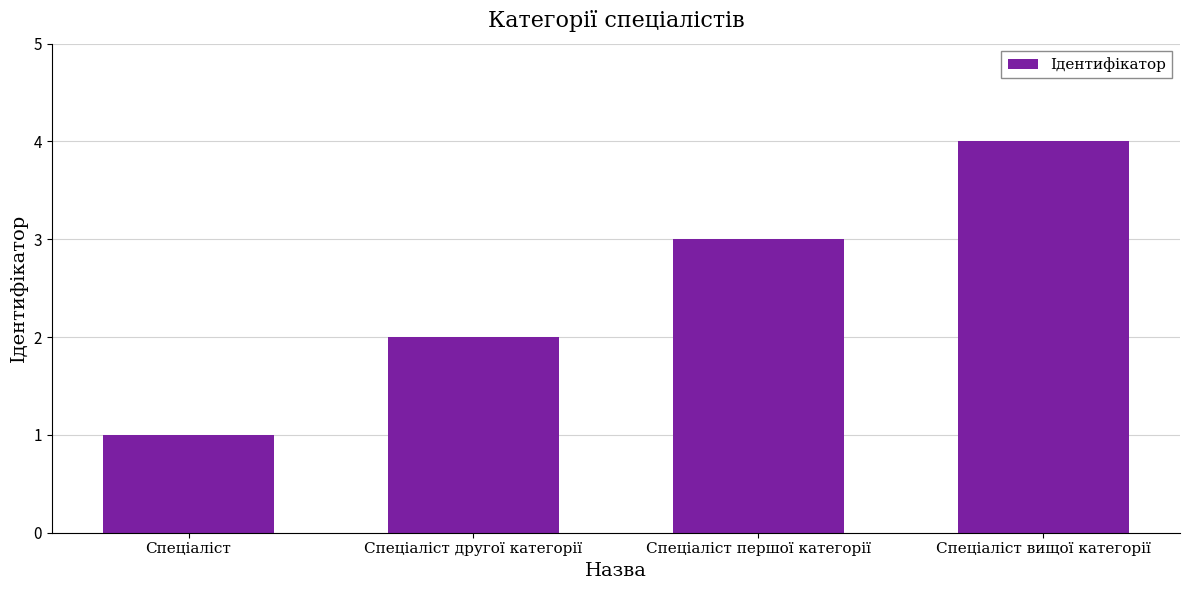

Reading left to right, list all the values displayed in this chart.

Спеціаліст=1	Спеціаліст другої категорії=2	Спеціаліст першої категорії=3	Спеціаліст вищої категорії=4